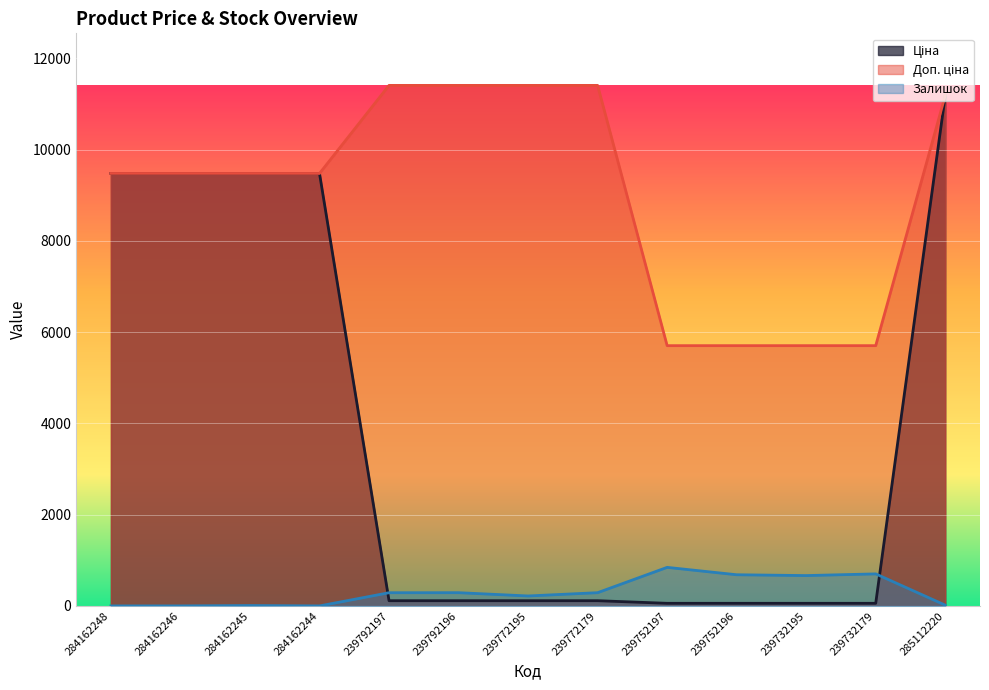

What position from the left is 285112220?

13